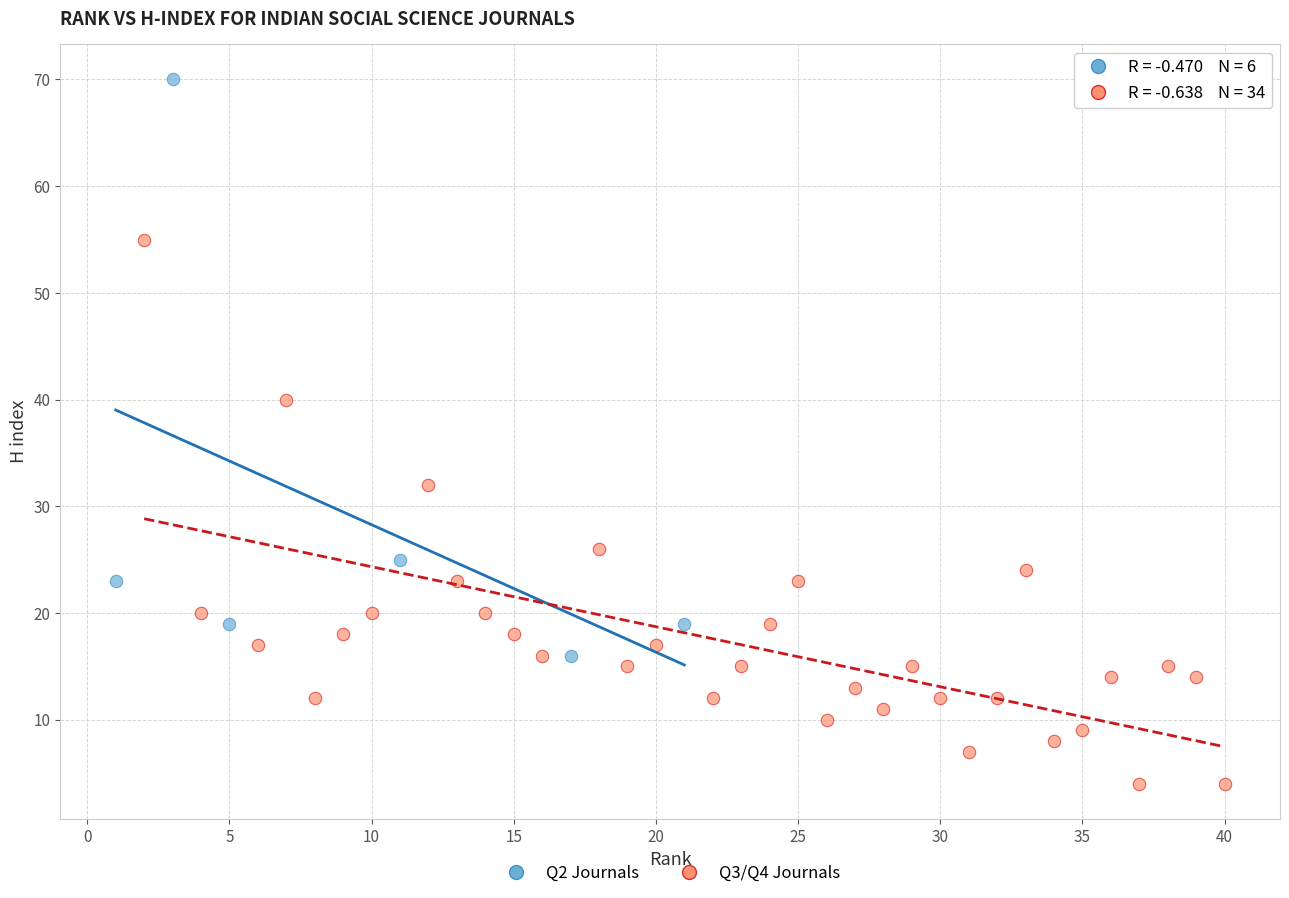

Which series reaches the minimum Y coordinate?

Q3/Q4 Journals